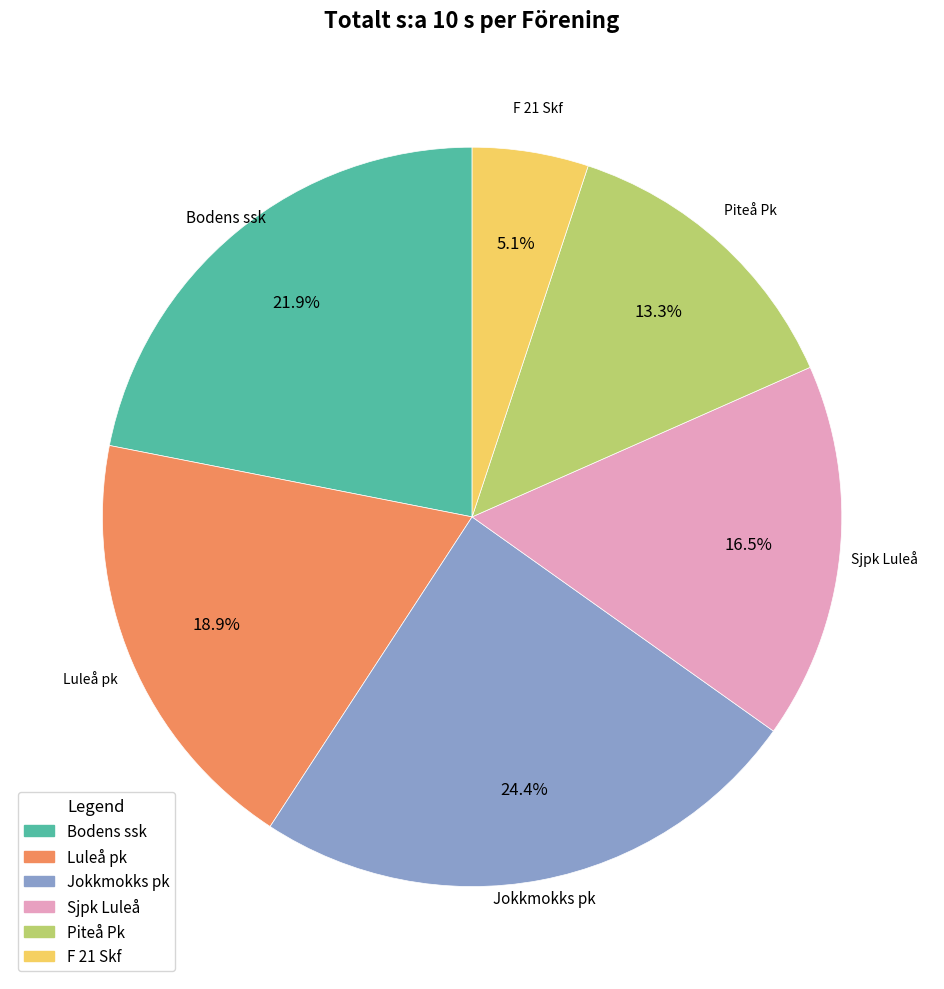

To the nearest percent, what portion does Luleå pk represent?

19%